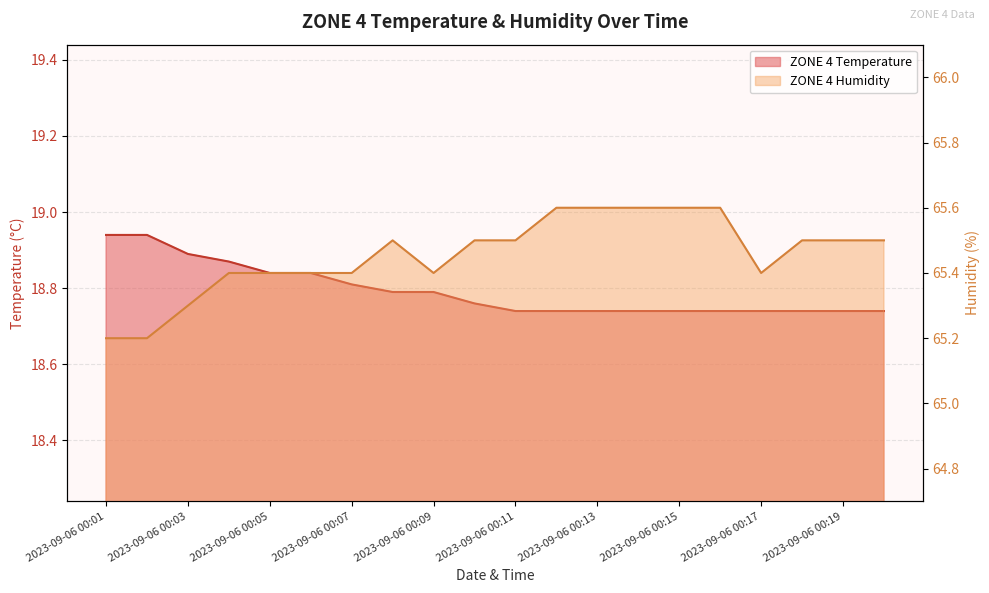

True or false: ZONE 4 Humidity has more than 2 points higher than both neighbors.

False